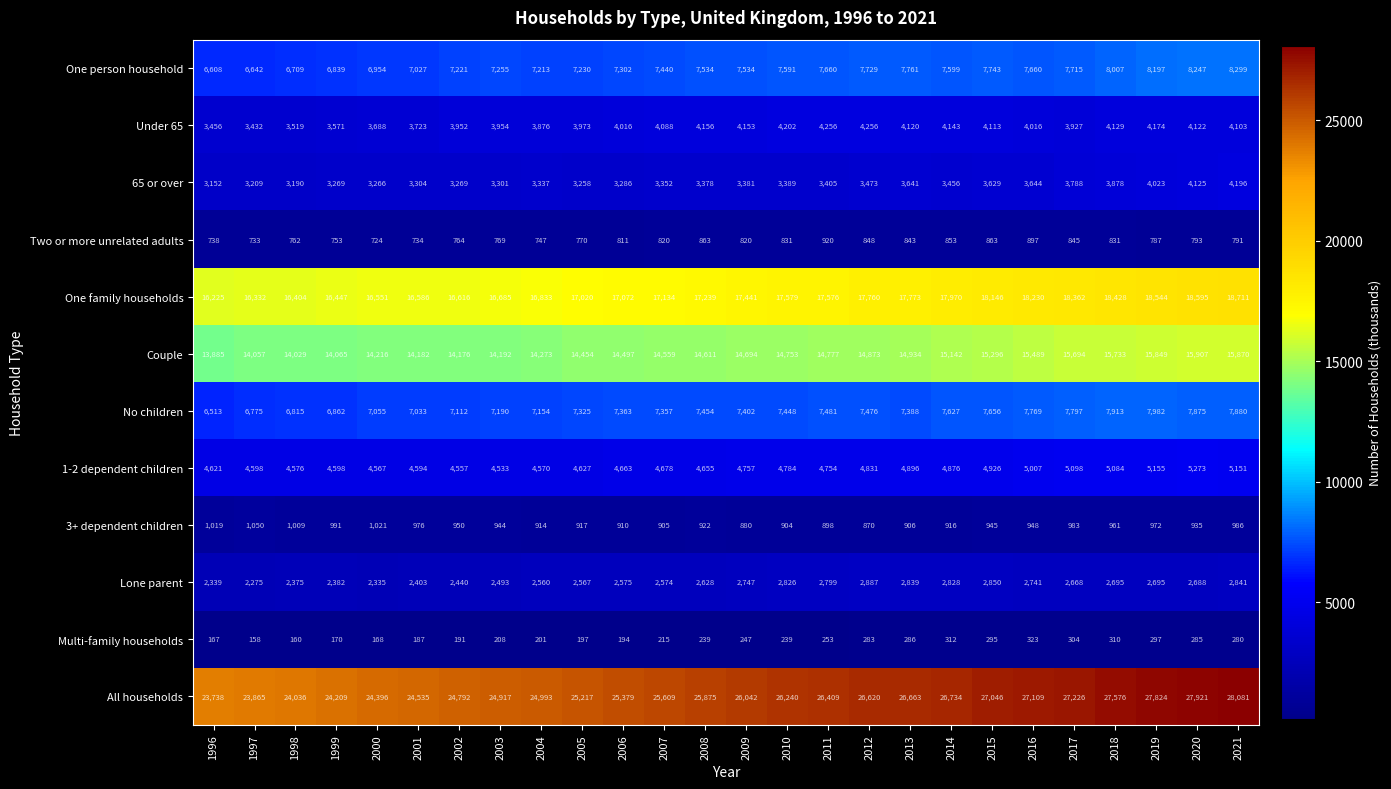

Which series changed the most between 2001 and 2002?

All households